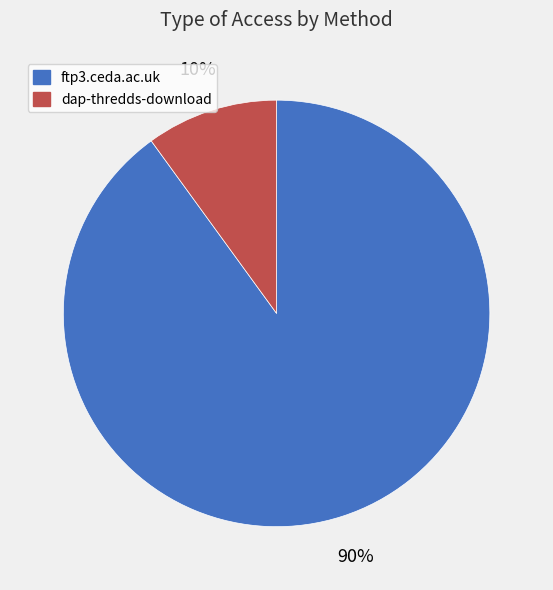

Rank the categories by value from lowest to highest.

dap-thredds-download, ftp3.ceda.ac.uk